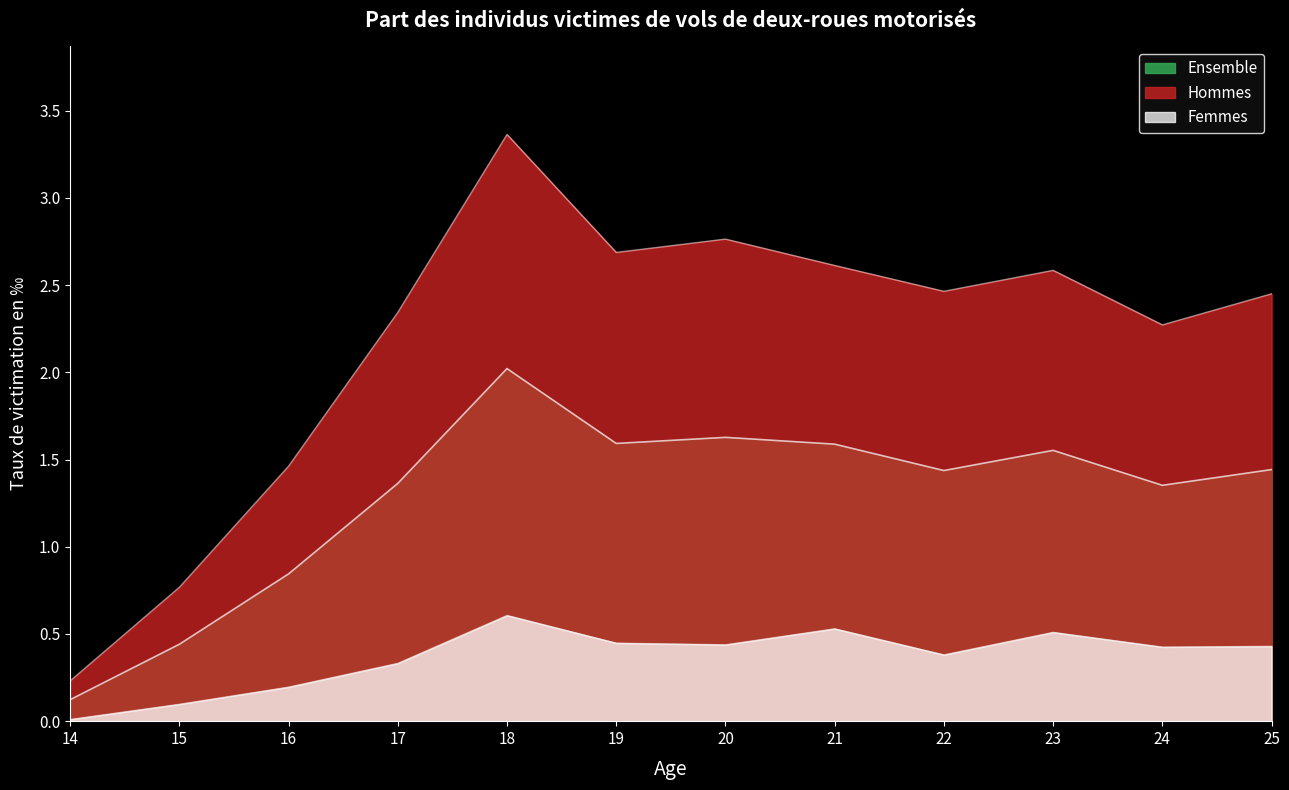

How many interior local peaks does the Hommes series have?

3